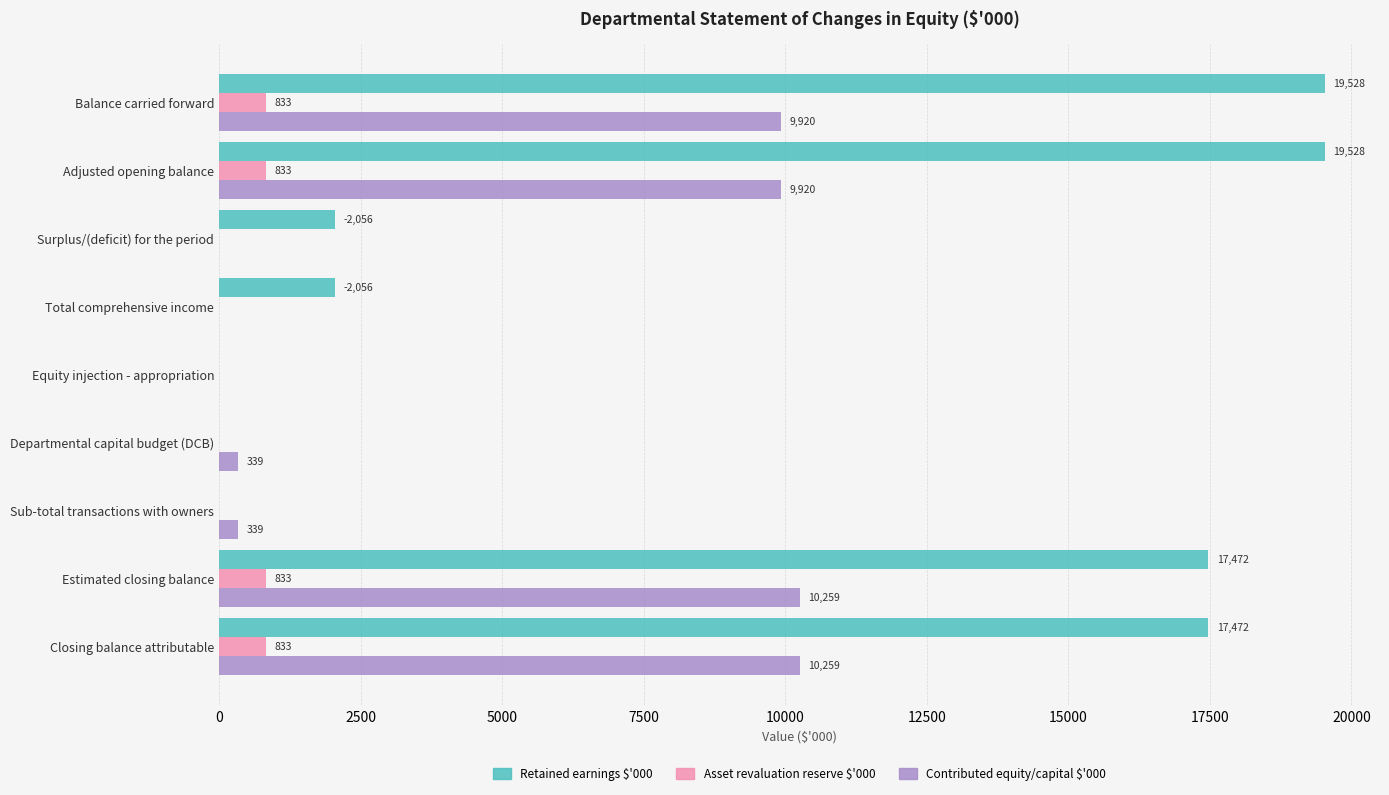

How many data points does each series have?

9